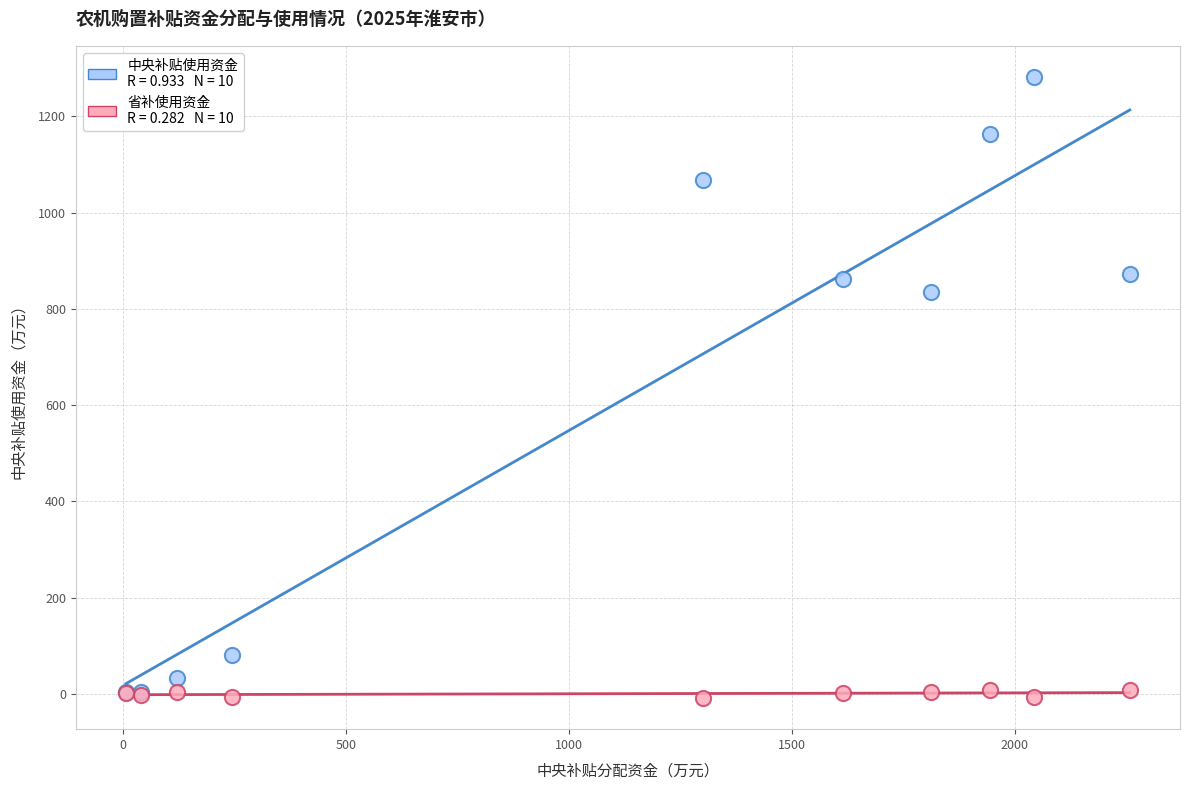

Across all series, what Y value is closest to 636?

834.4